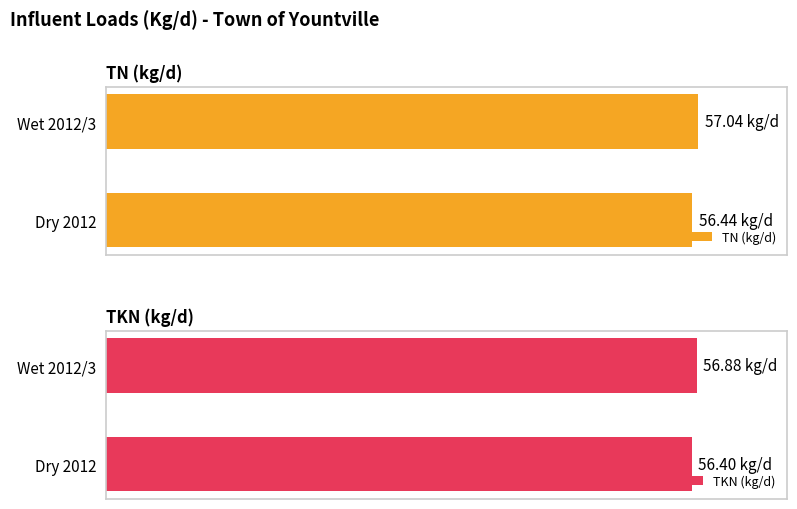

Which series has the largest total across all categories?

TN (kg/d)